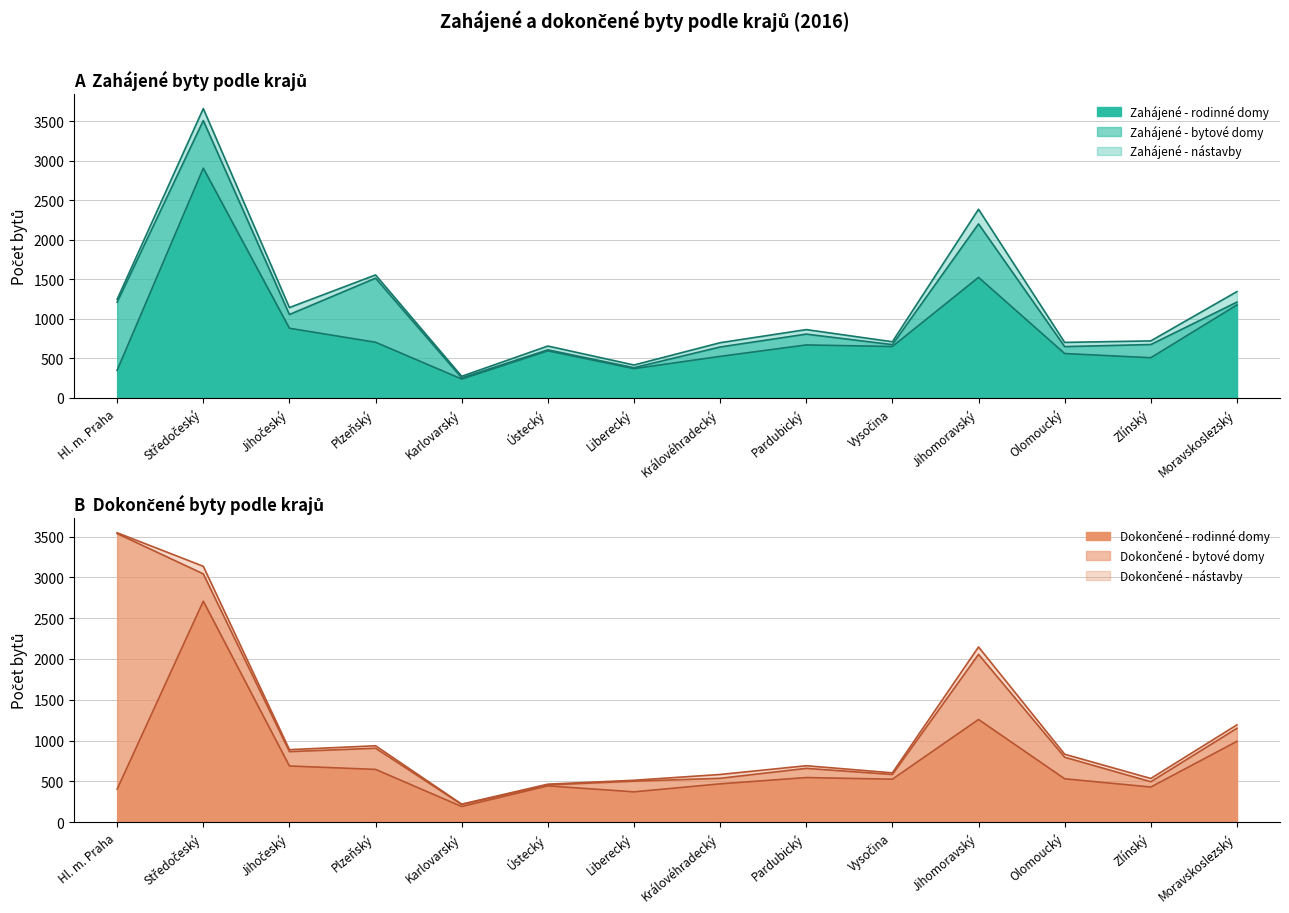

What are all the series names shown in the legend?

Zahájené - rodinné domy, Zahájené - bytové domy, Zahájené - nástavby, Dokončené - rodinné domy, Dokončené - bytové domy, Dokončené - nástavby